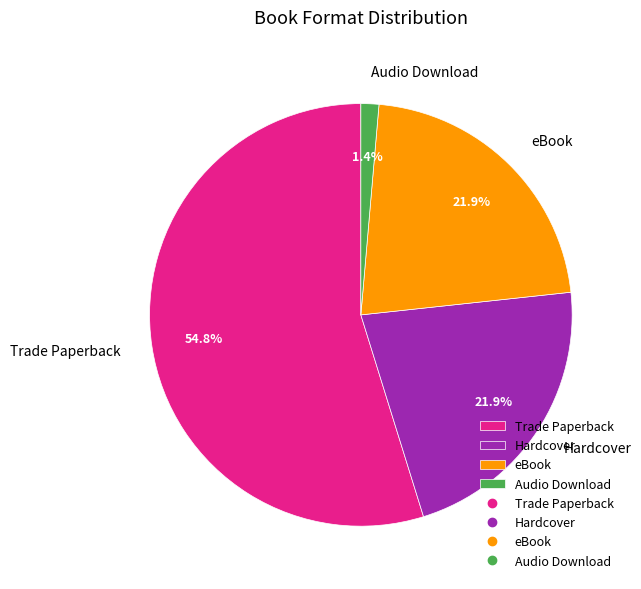

To the nearest percent, what percentage of the pie is Hardcover?

22%